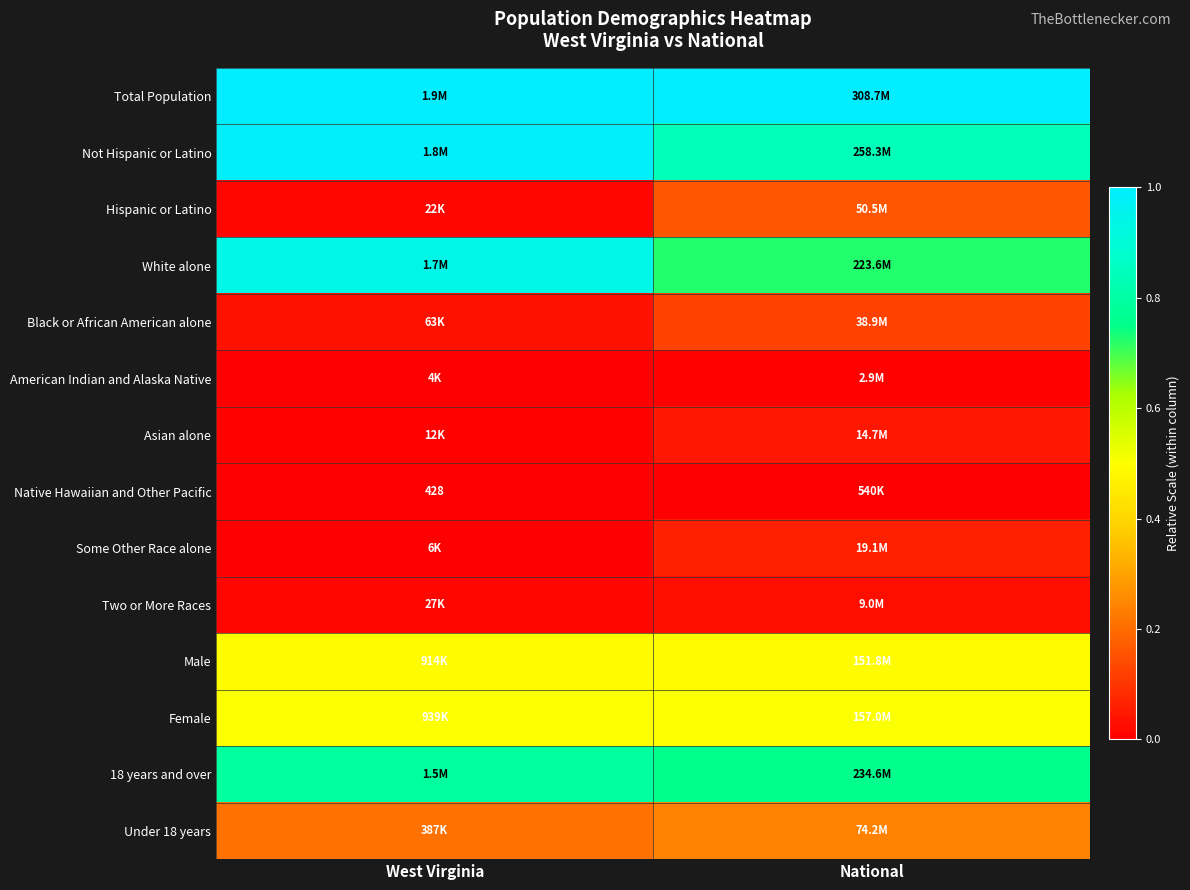

At which label does Some Other Race alone reach its minimum?

West Virginia